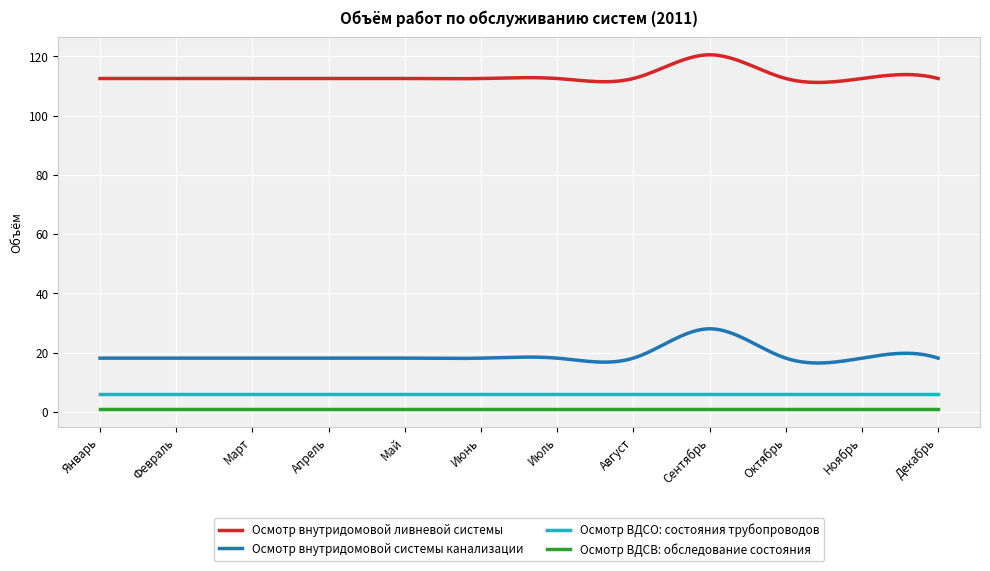

What is the sum of all Осмотр внутридомовой ливневой системы values?

33983.0